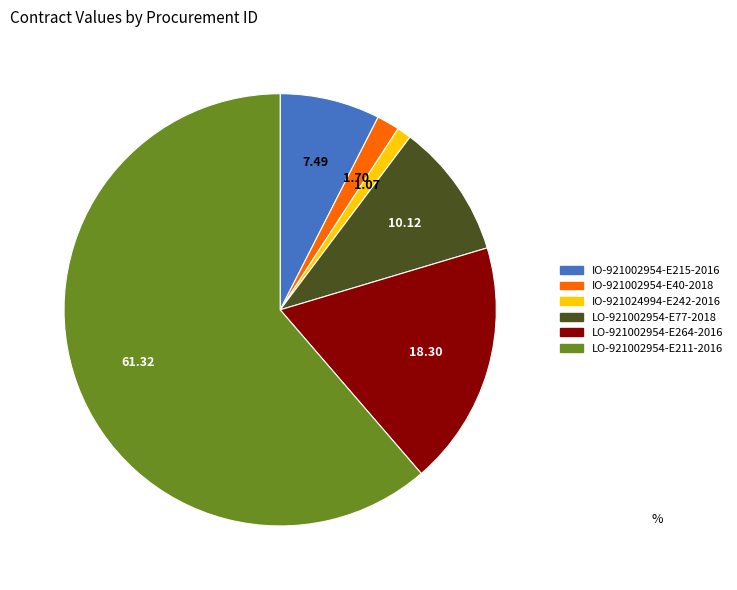

Which category has the biggest portion of the pie?

LO-921002954-E211-2016